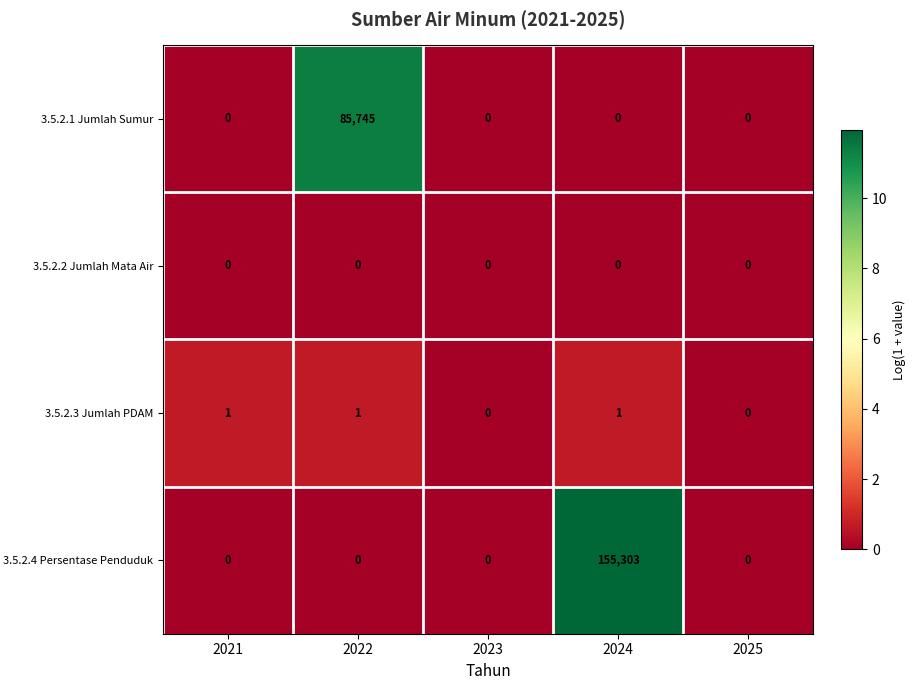

List the series in order of their peak value, highest first.

3.5.2.4 Persentase Penduduk, 3.5.2.1 Jumlah Sumur, 3.5.2.3 Jumlah PDAM, 3.5.2.2 Jumlah Mata Air